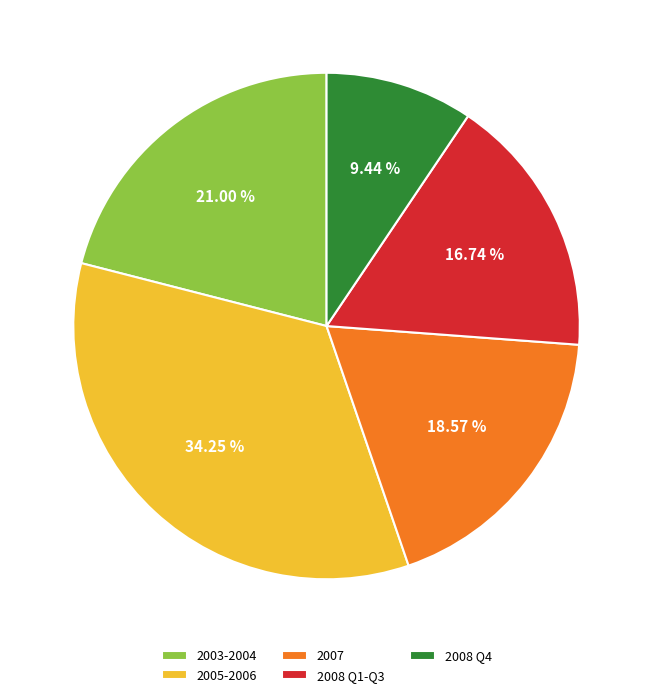

Is there any slice that represents more than half of the pie?

No